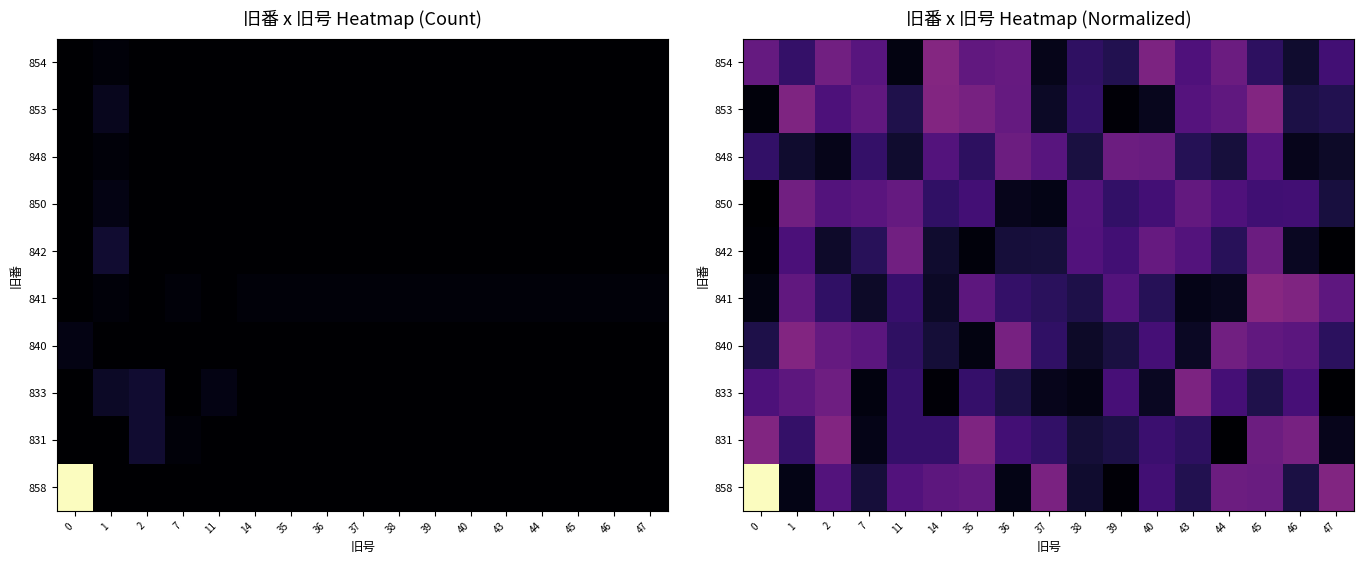

What is the difference between the highest and lowest values at 0?

68.8